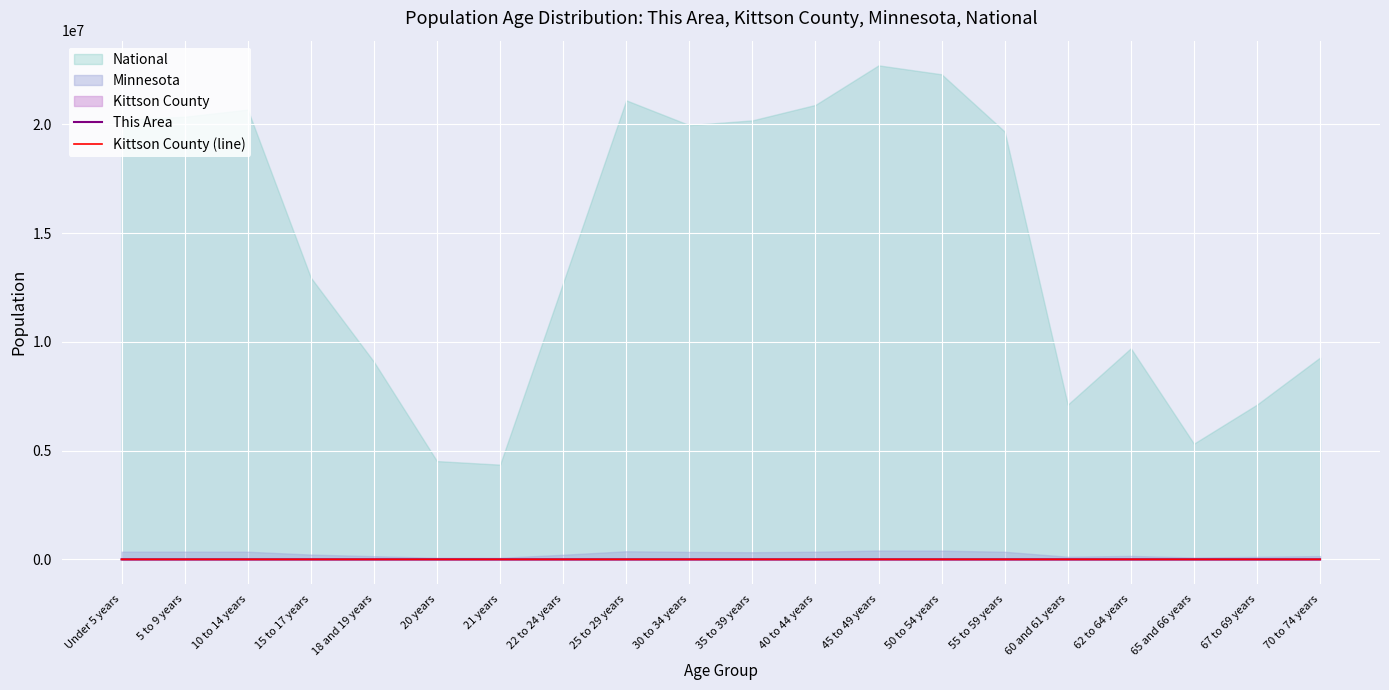

The This Area series shows 5 at 65 and 66 years. True or false?

False